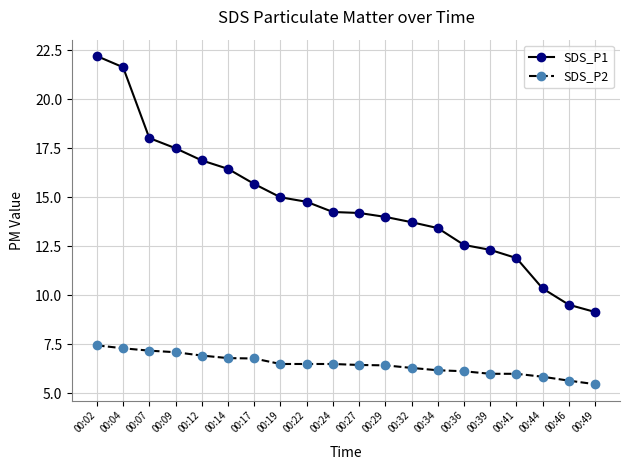

Is the value of SDS_P2 at 00:32 greater than the value of SDS_P1 at 00:12?

No